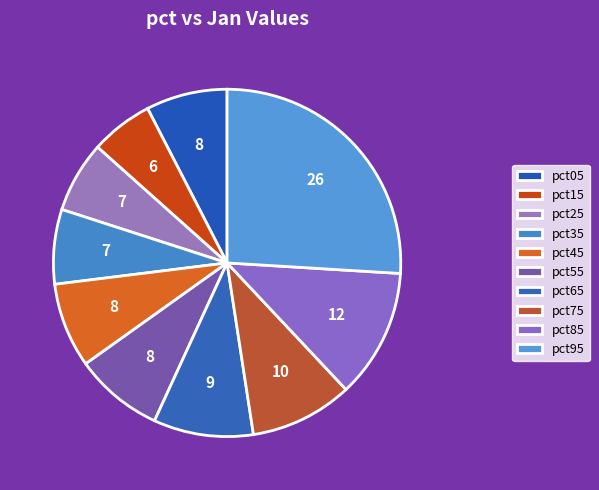

The pct15 slice represents 6% of the pie. True or false?

True